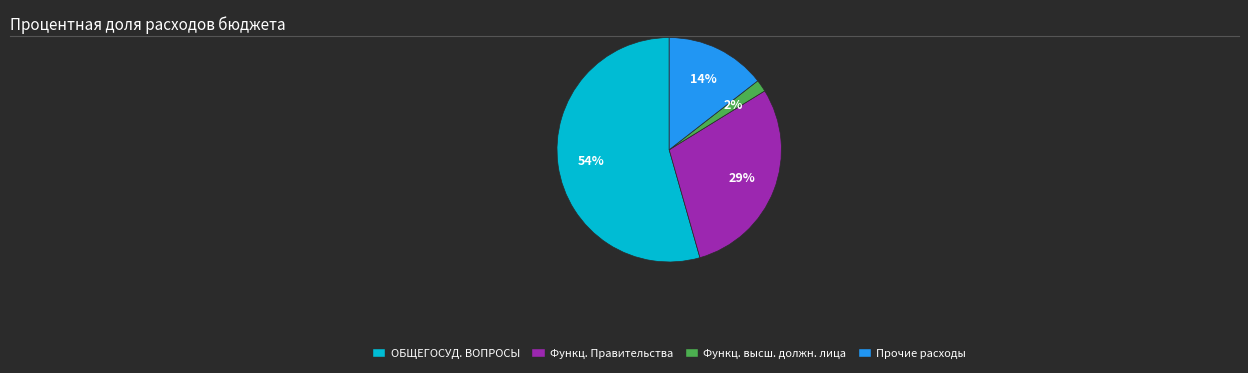

Is there a majority slice in this chart?

Yes